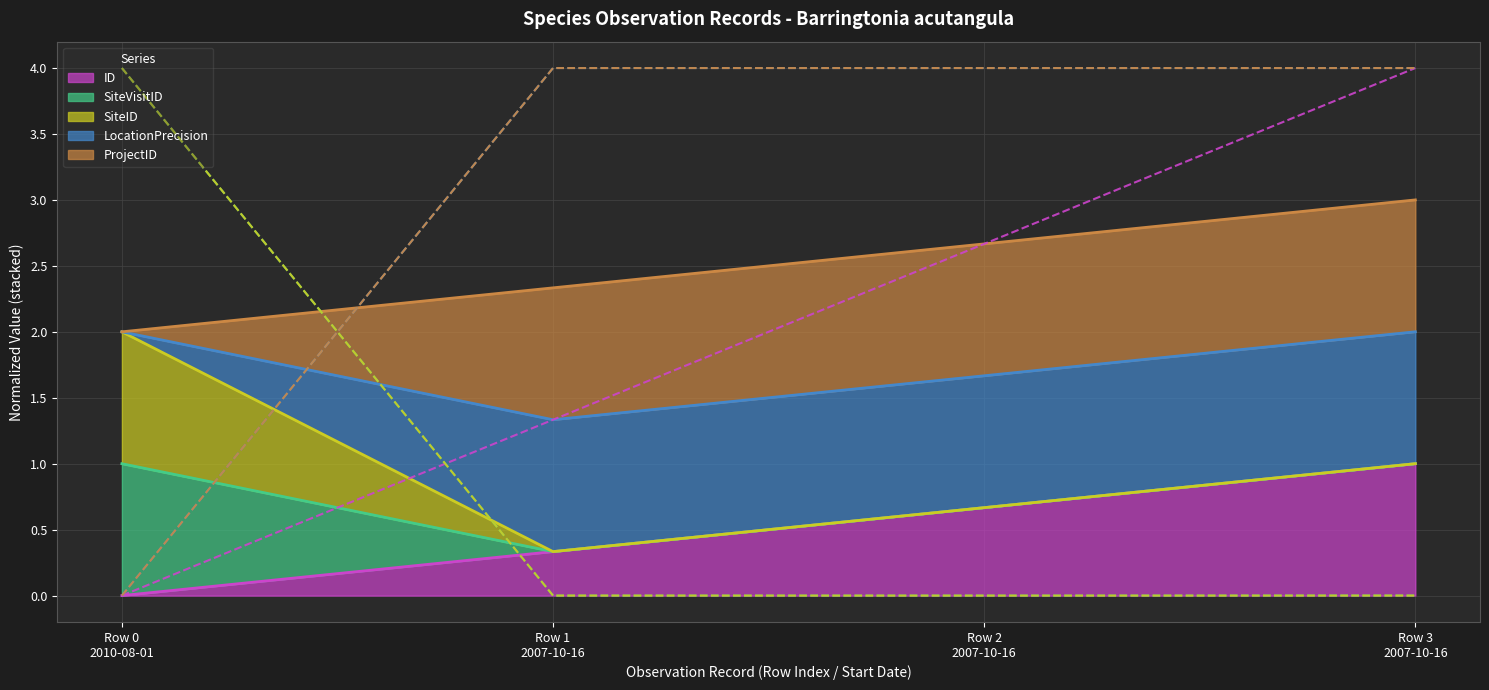

Is it true that SiteID equals 0.0 at Row 1 2007-10-16?

False